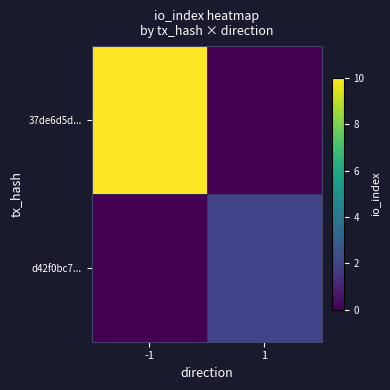

Which category has the lowest value across all series?

1